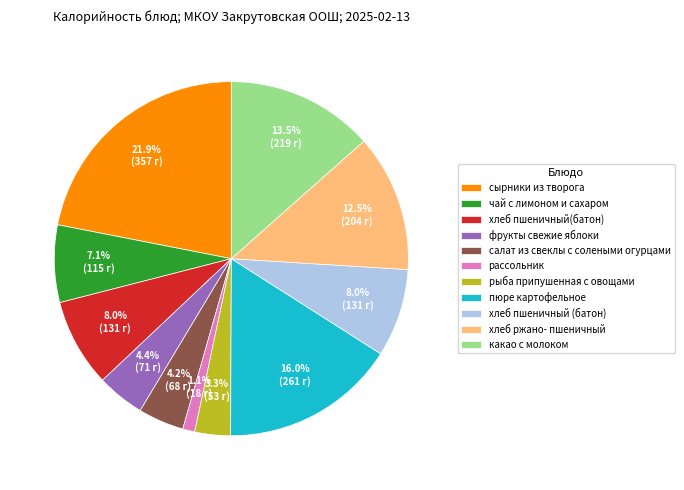

What is the total percentage of салат из свеклы с солеными огурцами and хлеб пшеничный (батон)?

12.2%